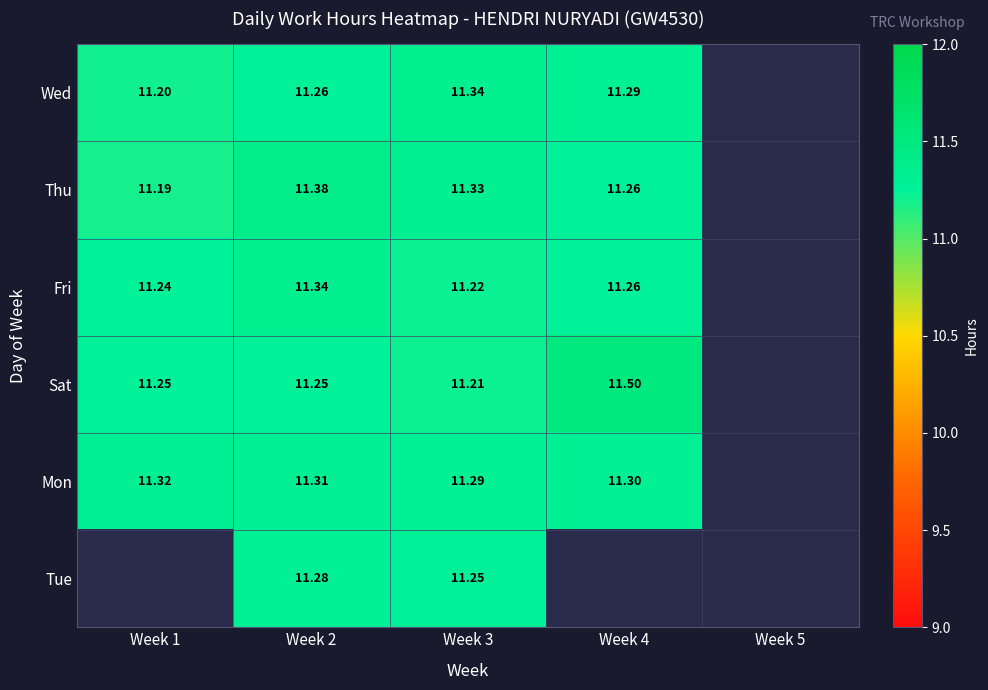

Rank the series at Week 2 from highest to lowest value.

Thu, Fri, Mon, Tue, Wed, Sat